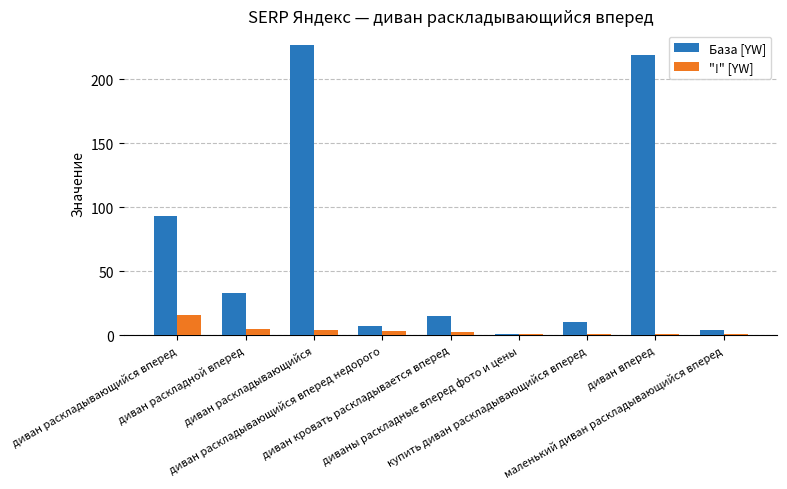

The "!" [YW] series shows 1 at маленький диван раскладывающийся вперед. True or false?

True